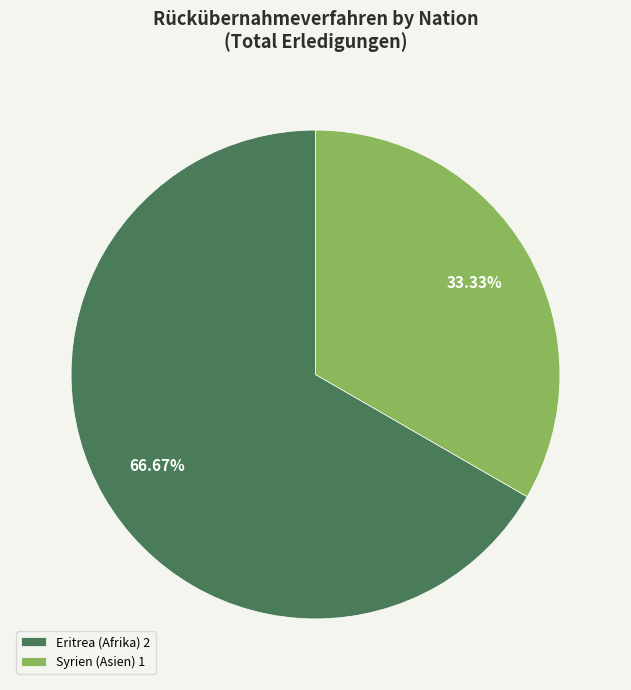

Is there any slice that represents more than half of the pie?

Yes